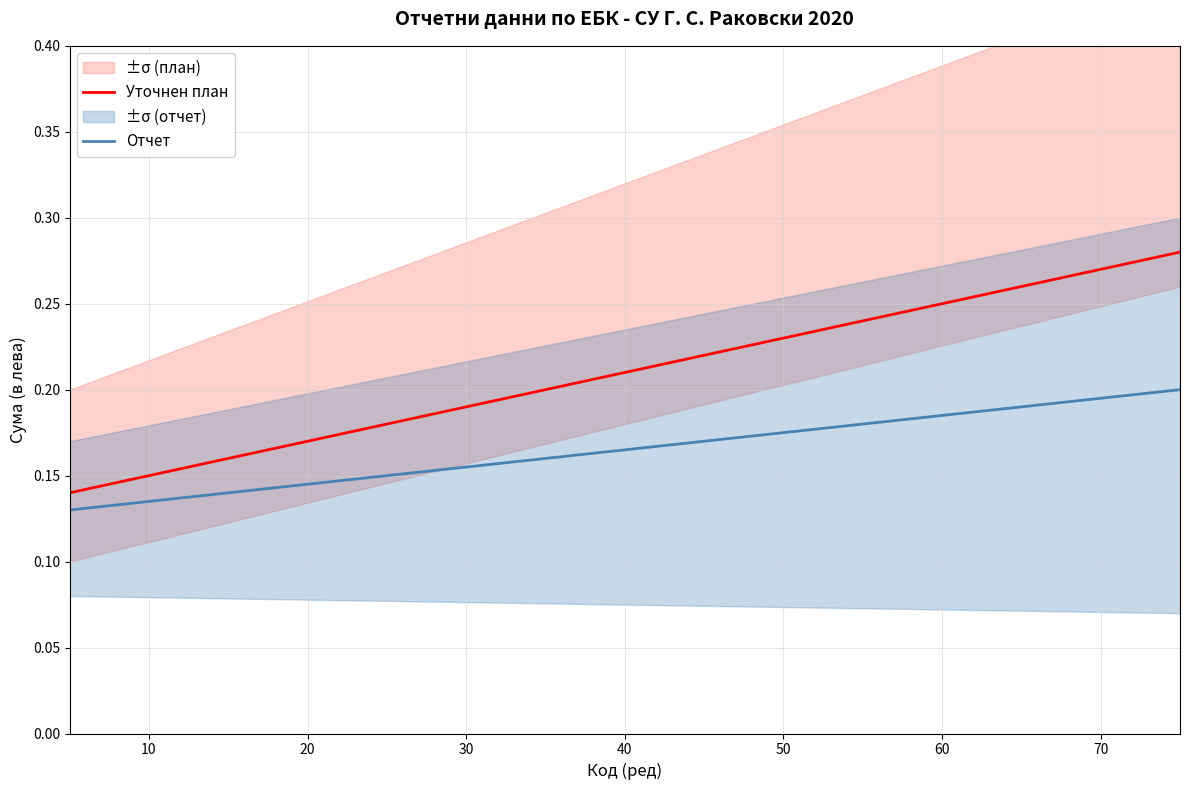

True or false: Отчет and Уточнен план intersect in this chart.

False